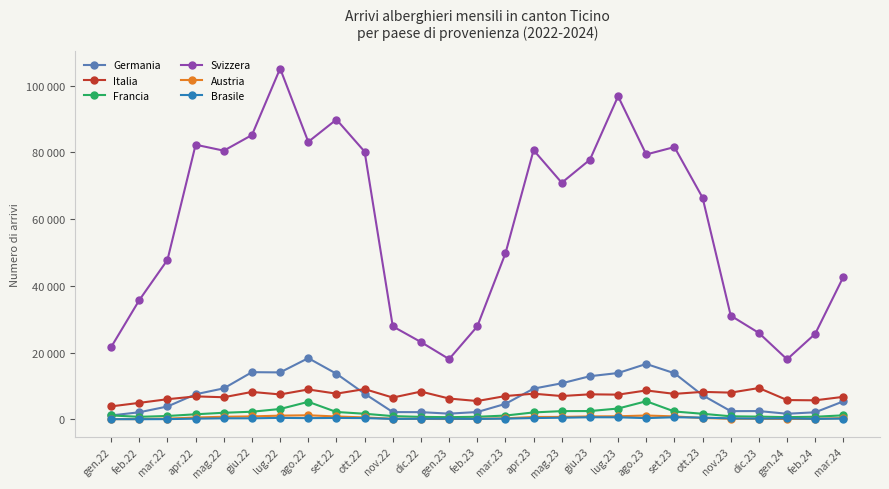

True or false: Italia and Francia cross at least once.

False